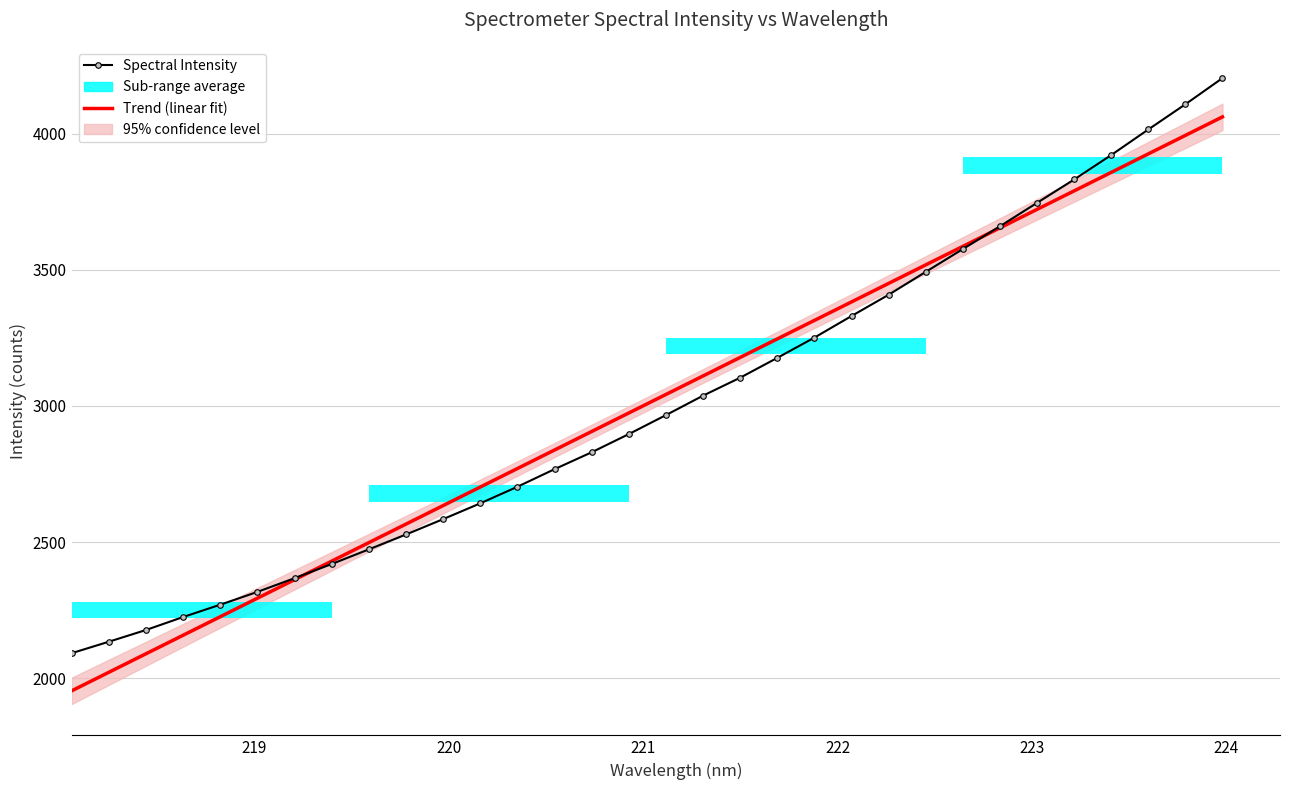

What is the difference between the highest and lowest values at 223?

23.2